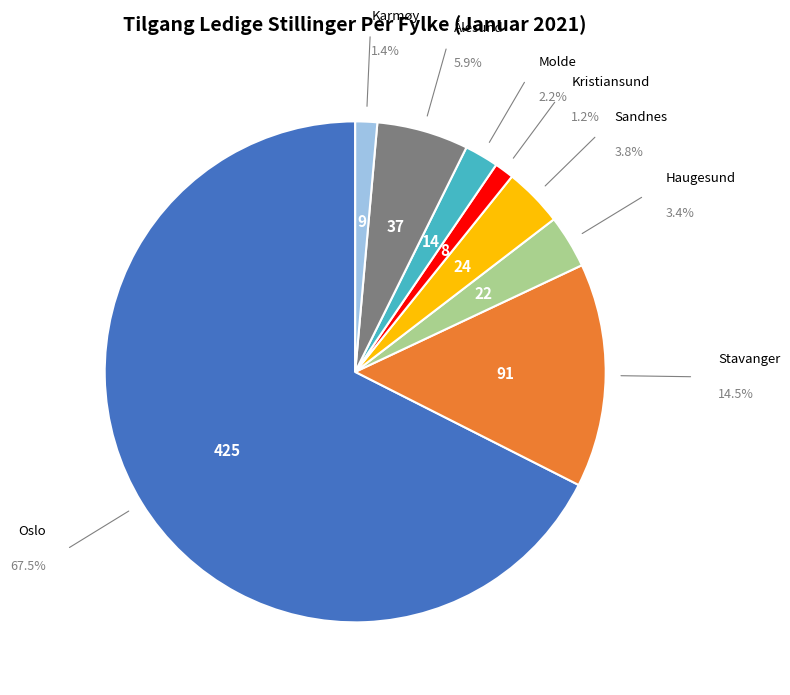

Is Oslo the majority of the pie?

Yes